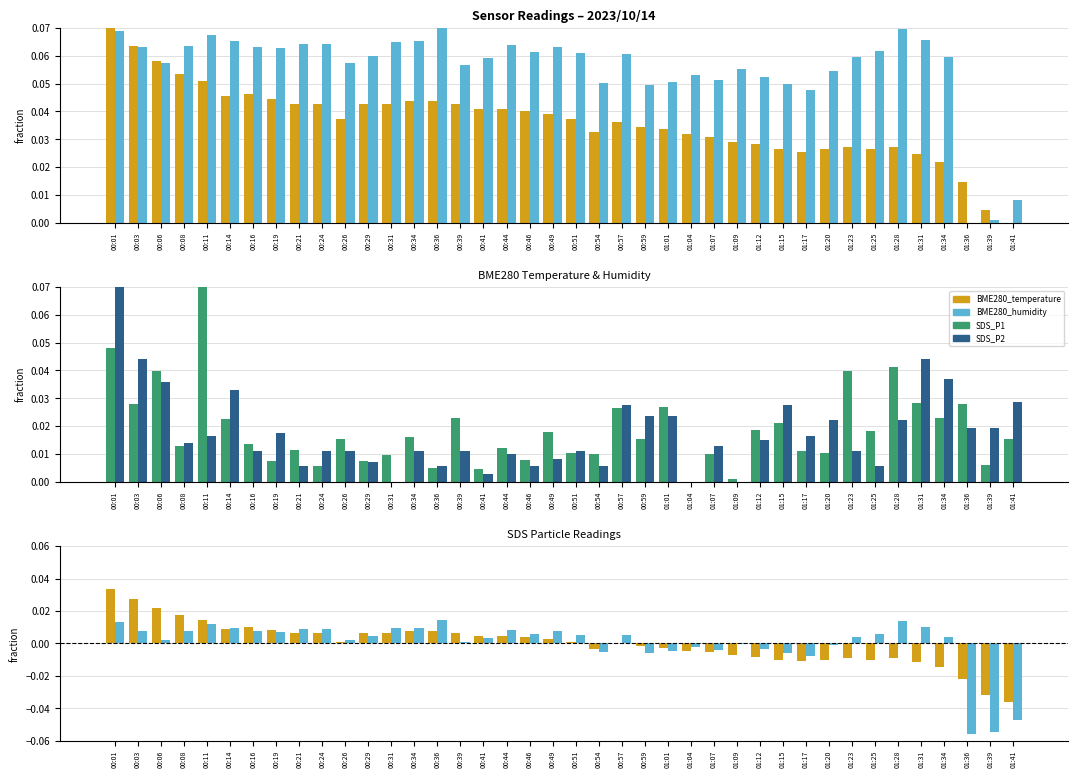

How many data points in BME280_humidity diff are less than 0?

13